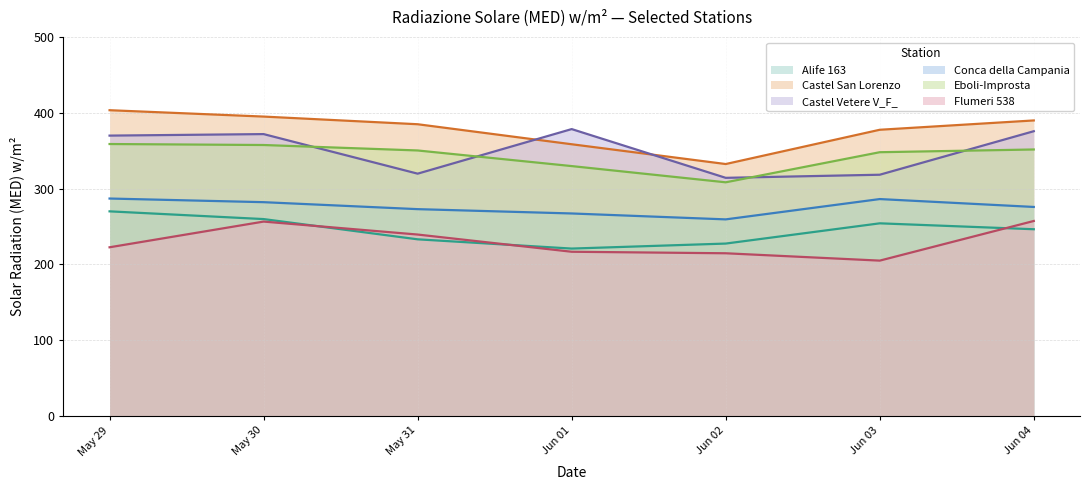

What value does the Conca della Campania series have at Jun 03?

286.3